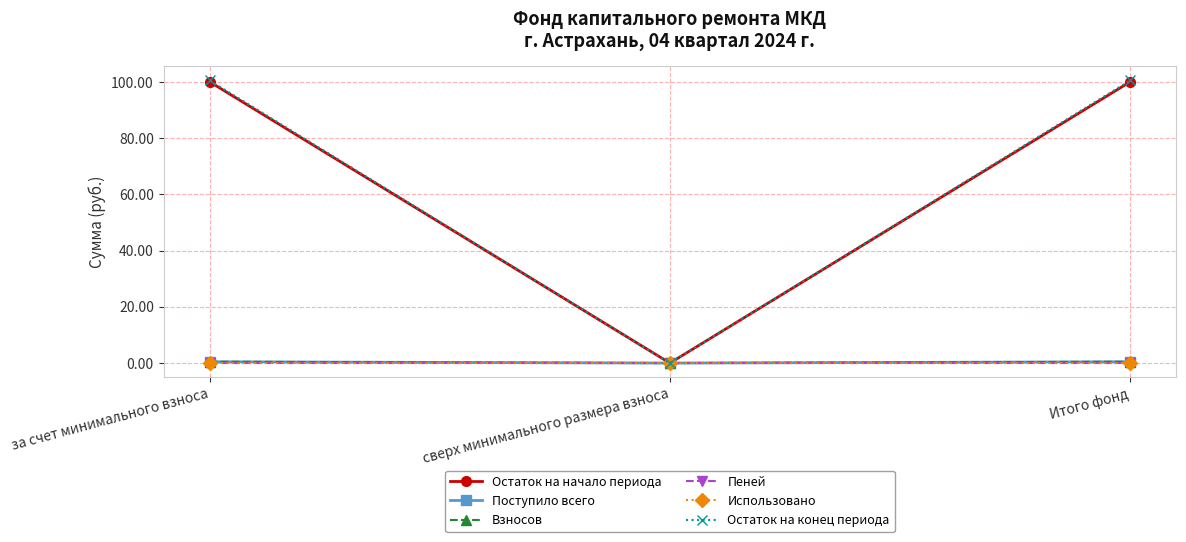

What is the sum of all Остаток на конец периода values?

201.1